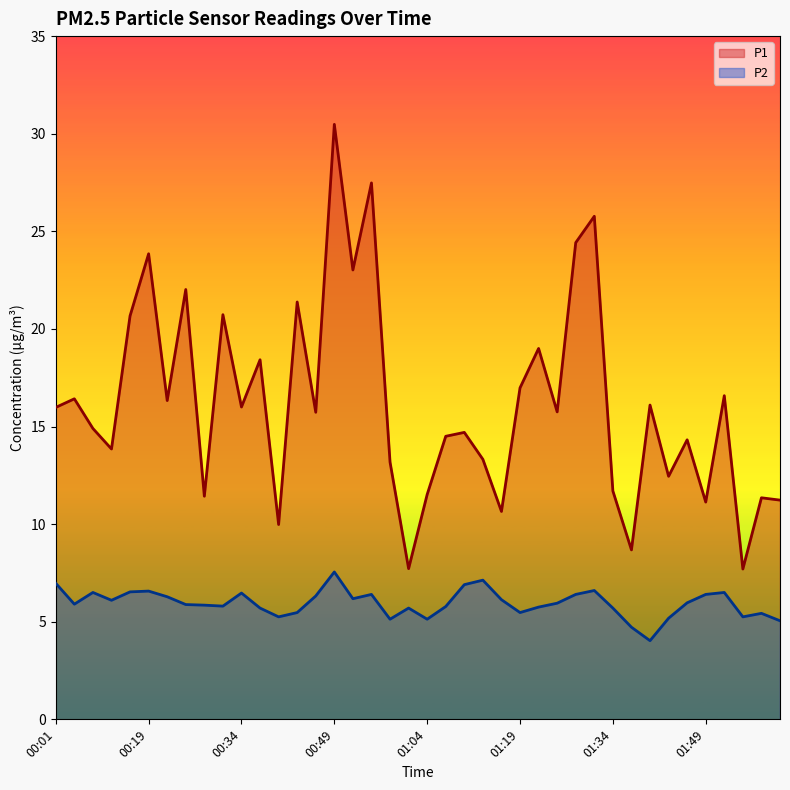

How many data points in P2 are above 5?

38